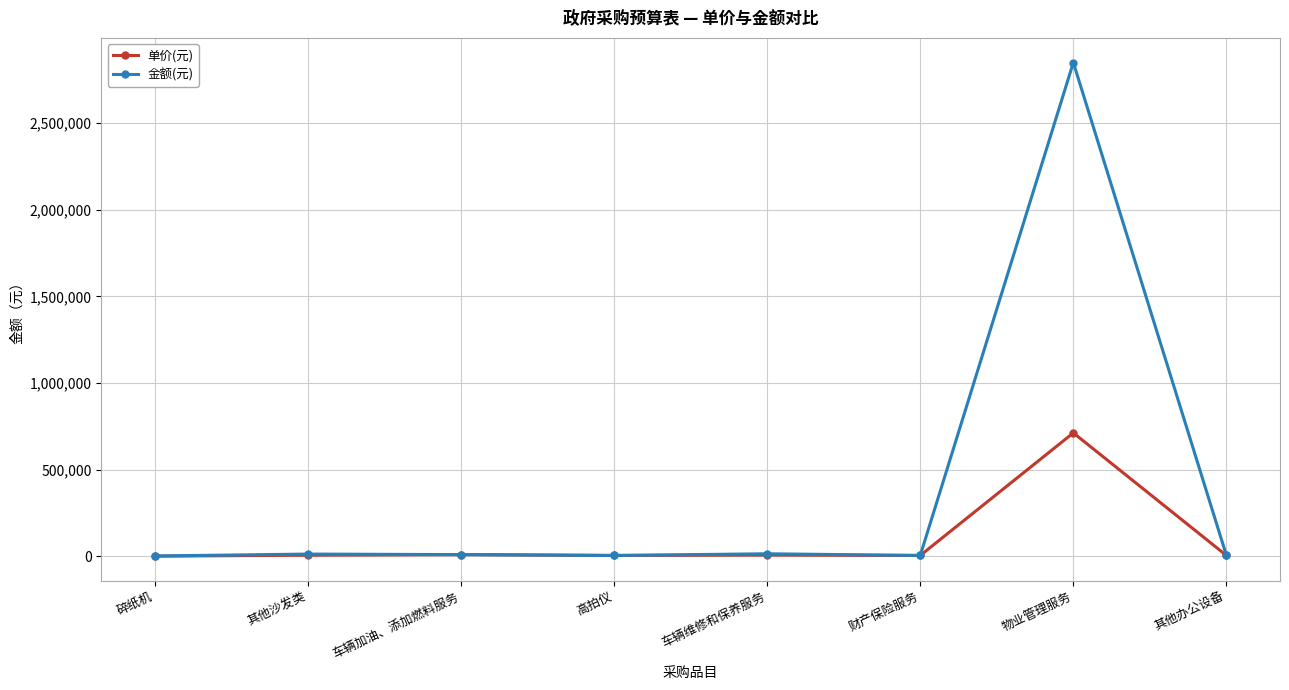

What is the approximate value of 金额(元) at 其他办公设备, to the nearest 10?

5000